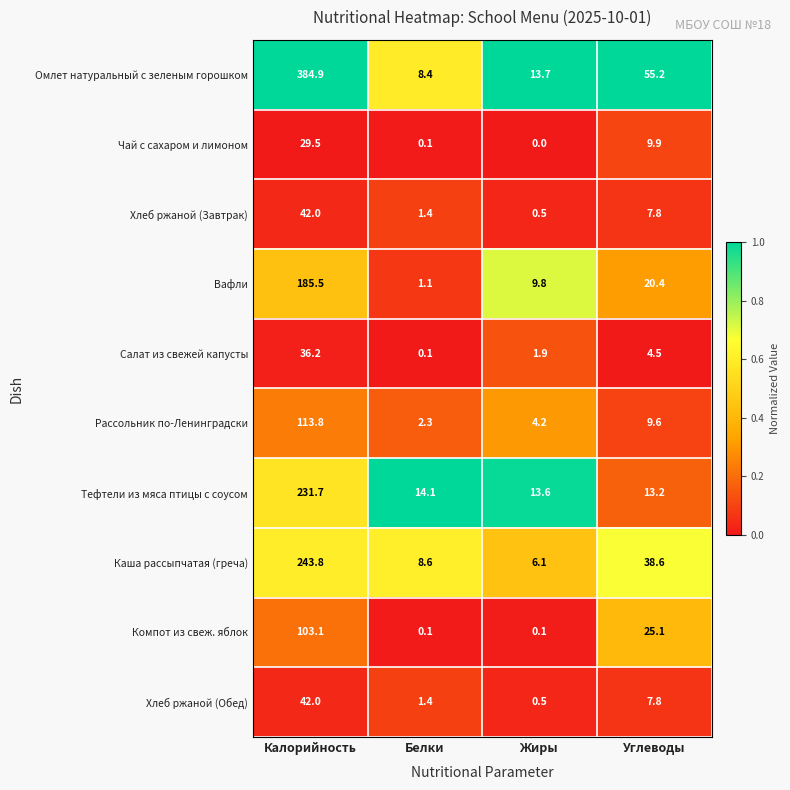

The value of Компот из свеж. яблок at Углеводы is 25.1. True or false?

True